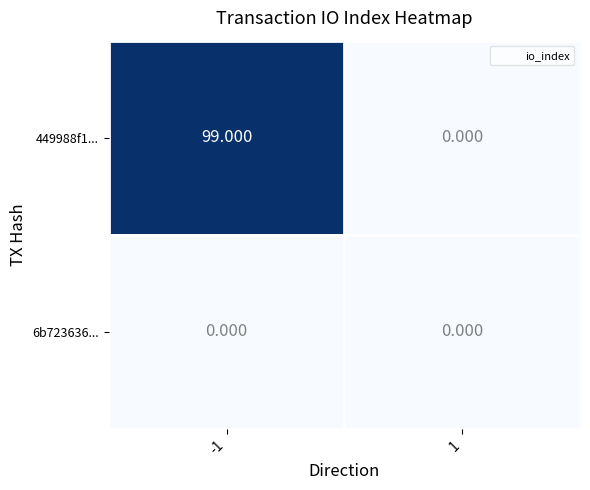

Reading left to right, extract all data points from this chart.

449988f1...: -1=99	1=0
6b723636...: -1=0	1=0